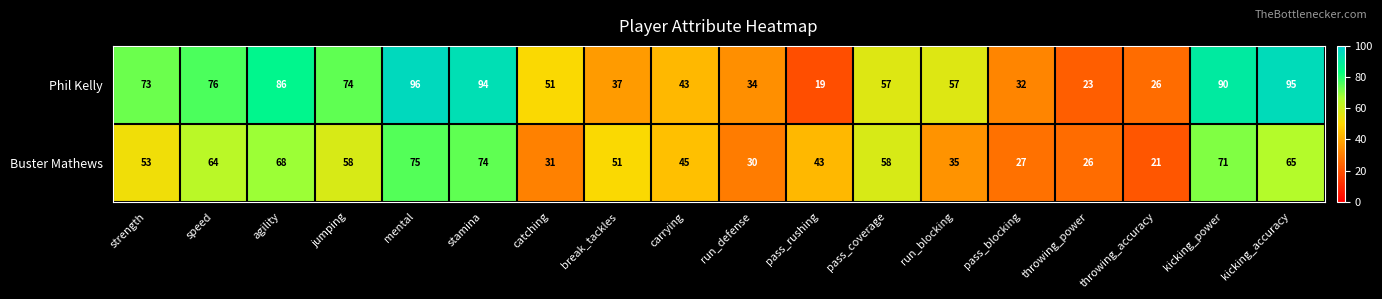

Which category has the highest value across all series?

mental